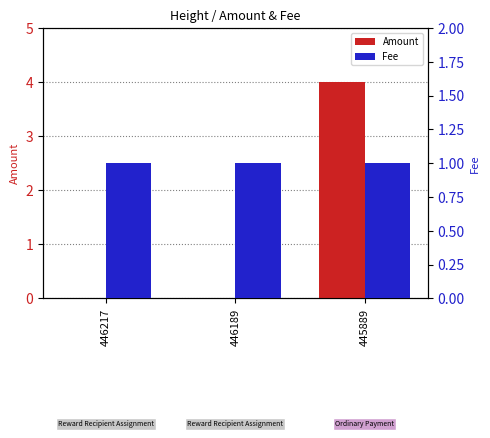

At which label is Fee closest to 1?

446217